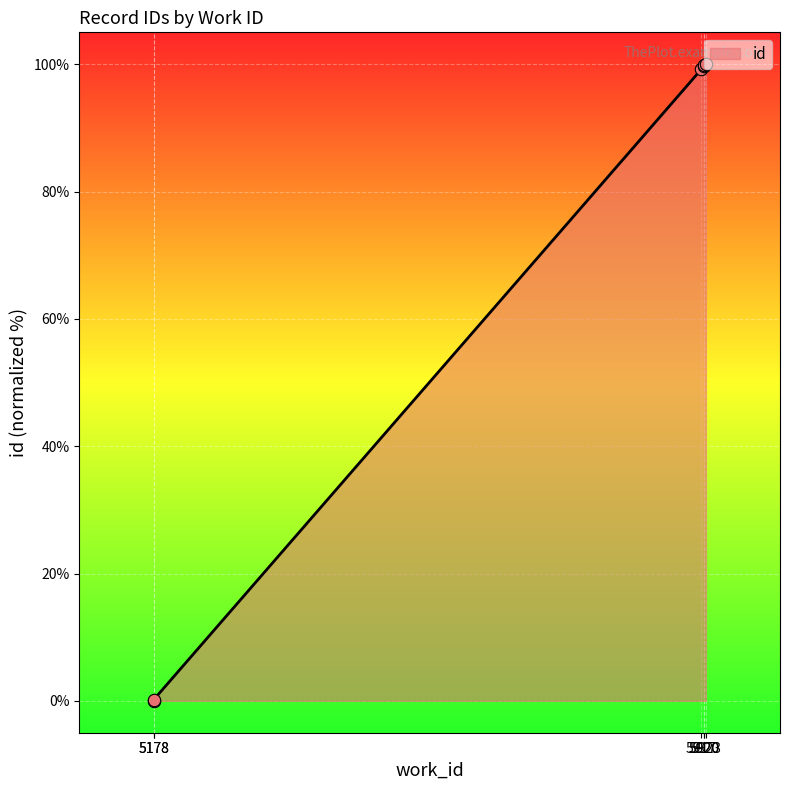

Between 5917 and 5920, which is larger?

5920